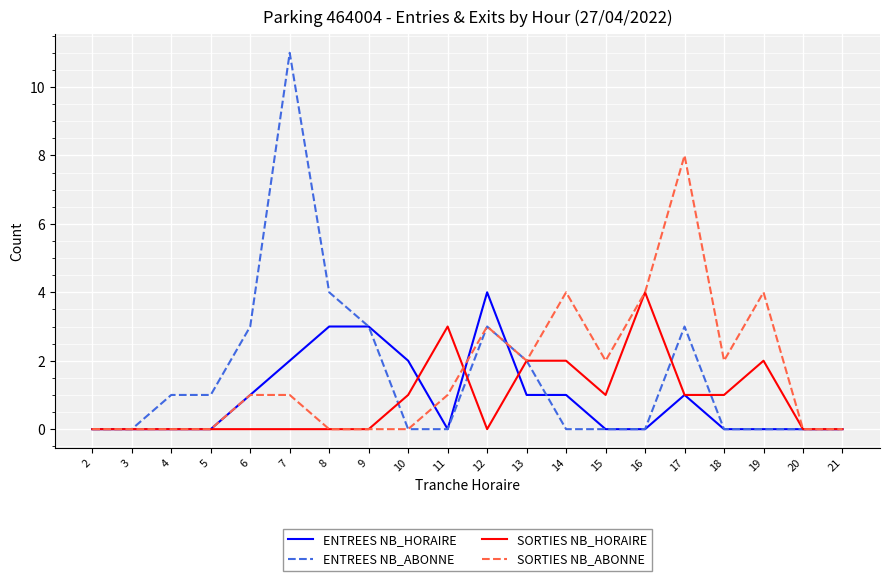

The value of ENTREES NB_ABONNE at 21 is 0. True or false?

True